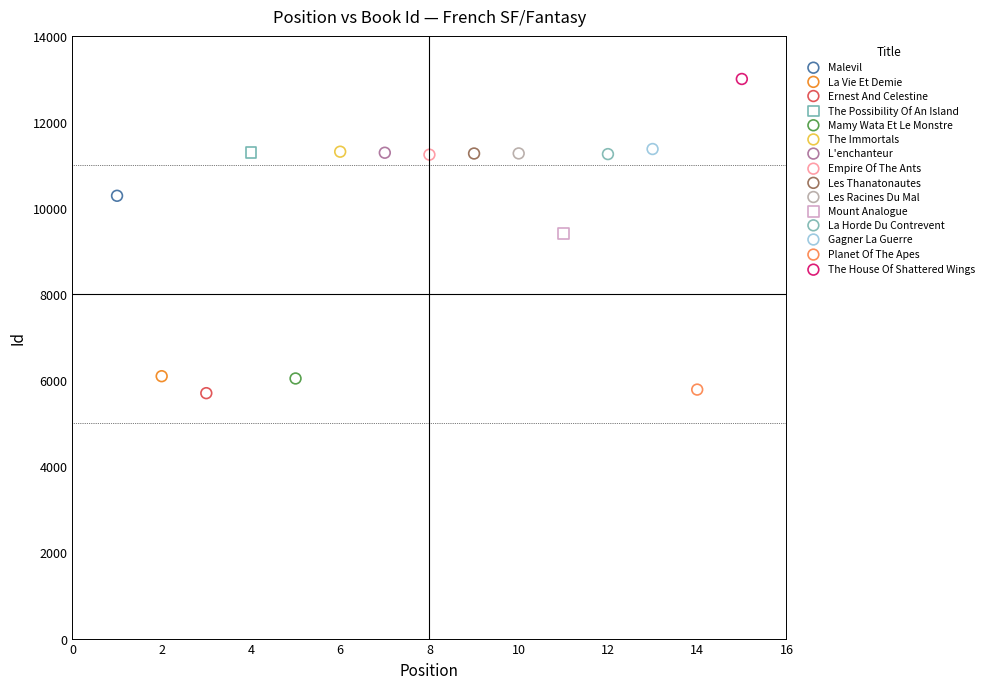

What are all the series names shown in the legend?

Malevil, La Vie Et Demie, Ernest And Celestine, The Possibility Of An Island, Mamy Wata Et Le Monstre, The Immortals, L'enchanteur, Empire Of The Ants, Les Thanatonautes, Les Racines Du Mal, Mount Analogue, La Horde Du Contrevent, Gagner La Guerre, Planet Of The Apes, The House Of Shattered Wings